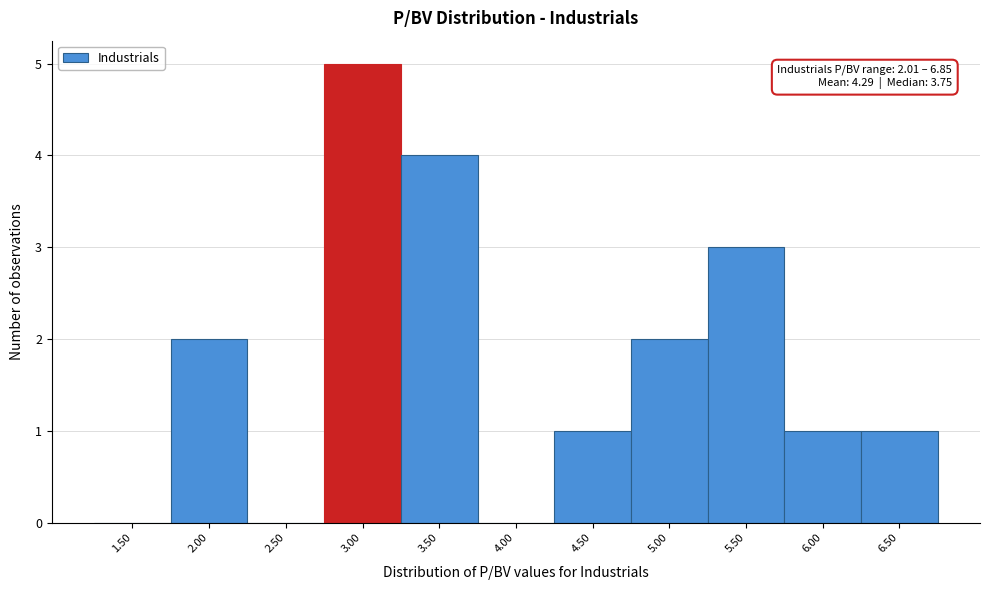

Reading left to right, list all the values displayed in this chart.

1.50=0	2.00=2	2.50=0	3.00=5	3.50=4	4.00=0	4.50=1	5.00=2	5.50=3	6.00=1	6.50=1